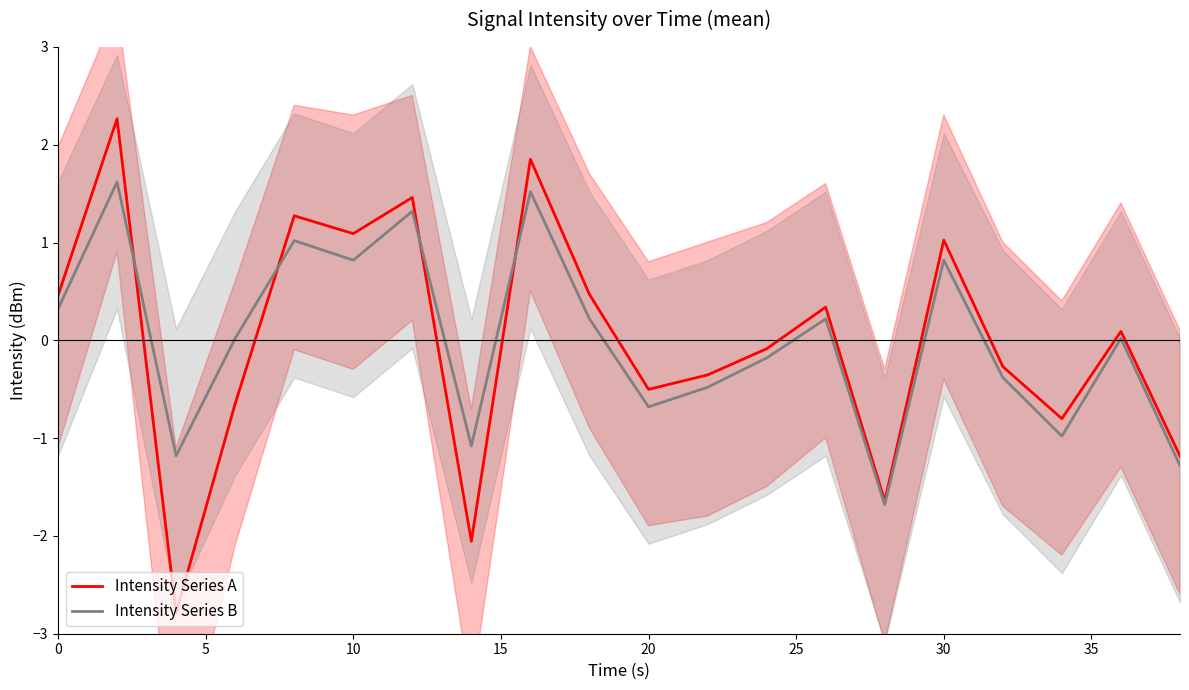

Is it true that Intensity Series B equals 0.3 at 30?

False